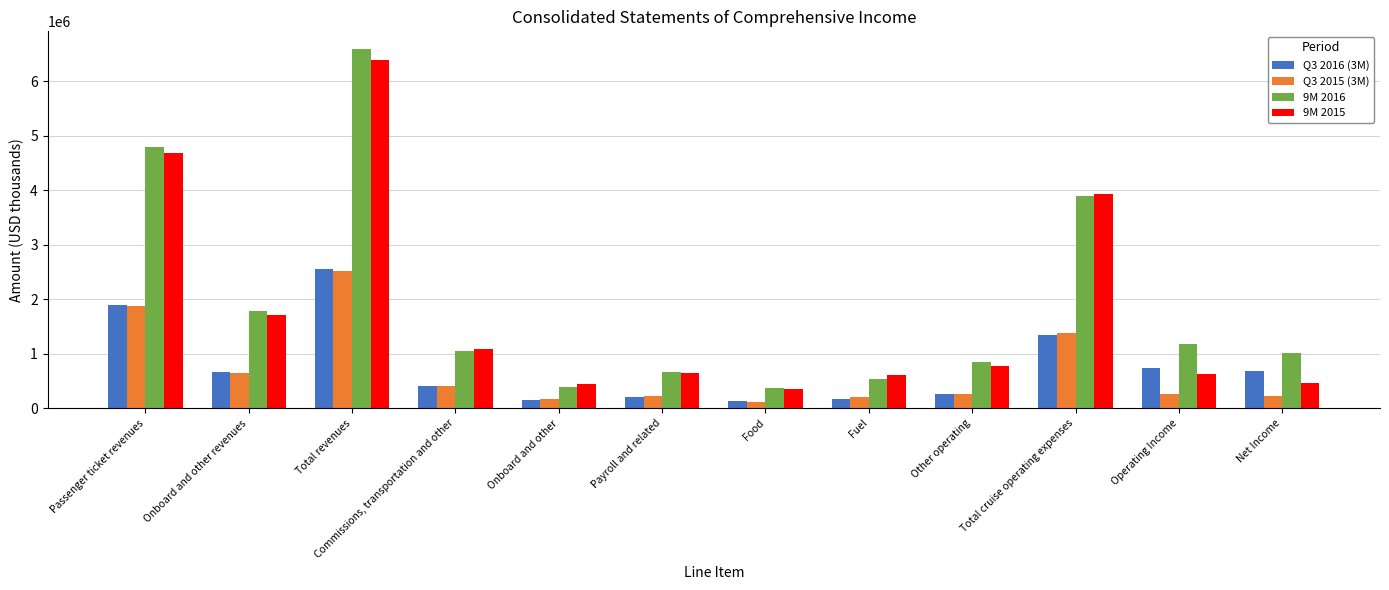

Where is 9M 2016 nearest to the value 3479278?

Total cruise operating expenses